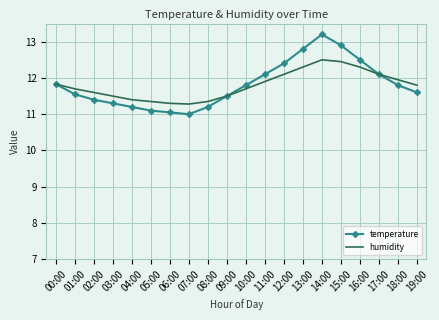

At which category is the sum across all series the highest?

14:00